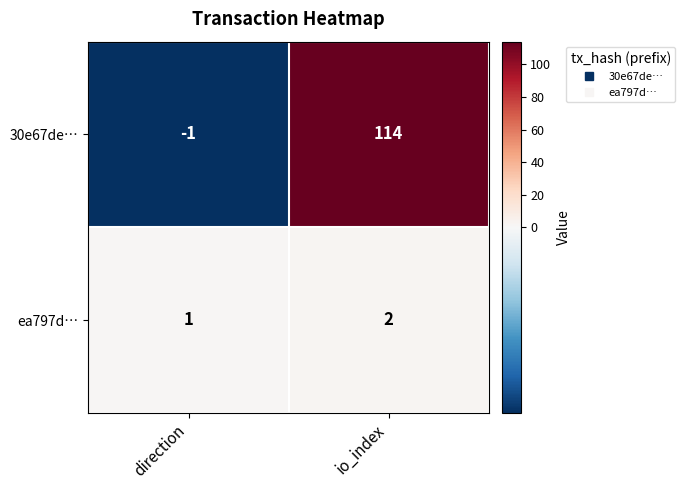

How many data points does each series have?

2